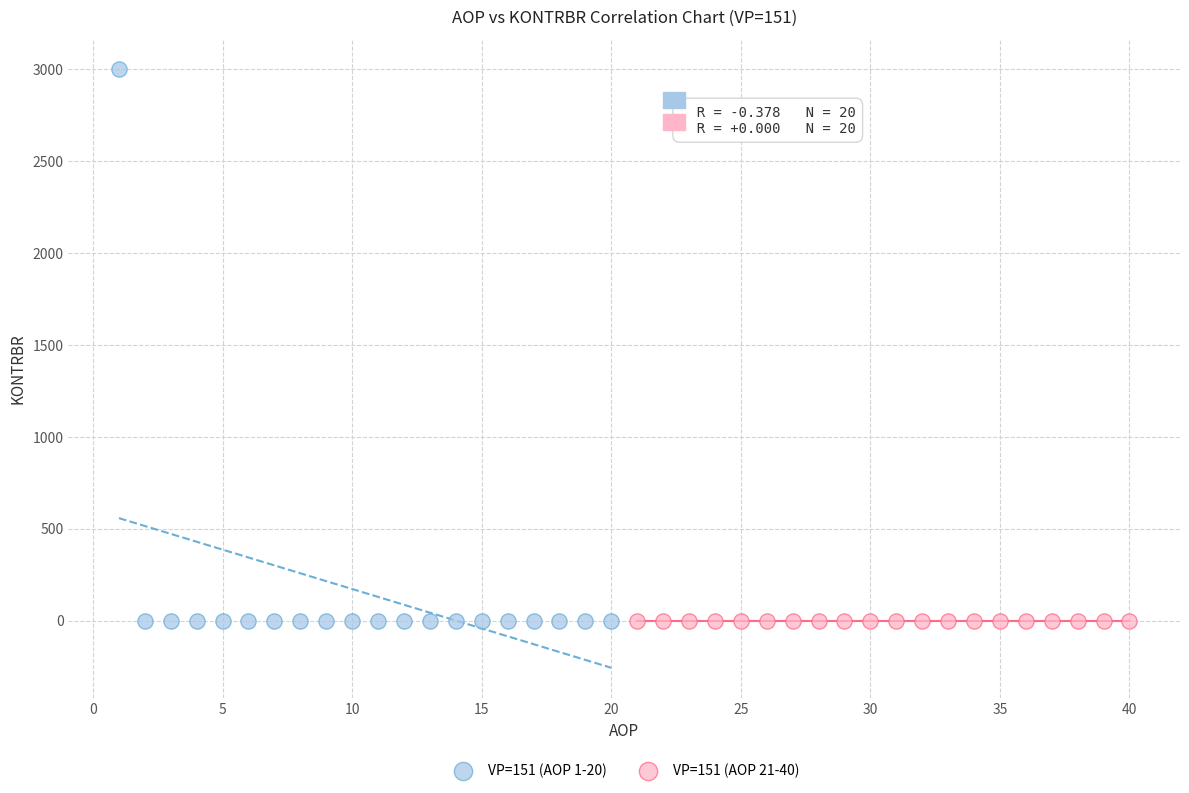

Which series contains the highest Y value?

VP=151 (AOP 1-20)